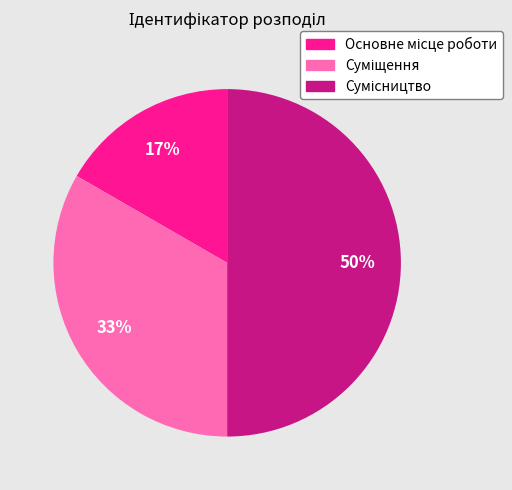

To the nearest percent, what is the average slice percentage?

33%